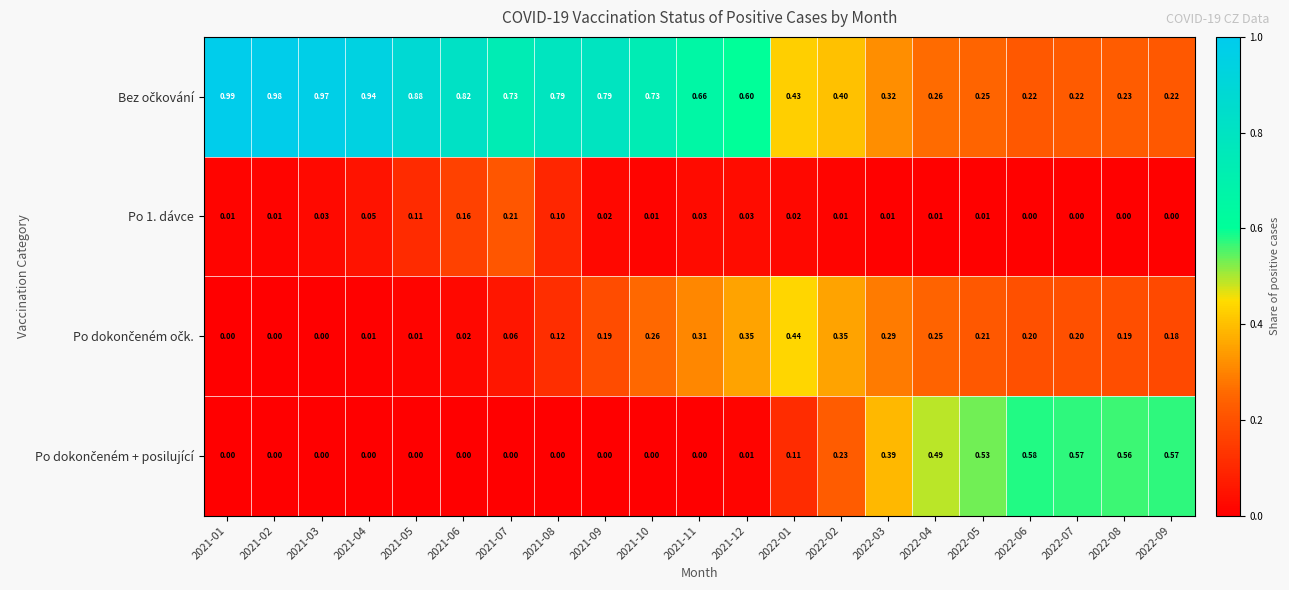

How many data points in Po 1. dávce are above 0?

17